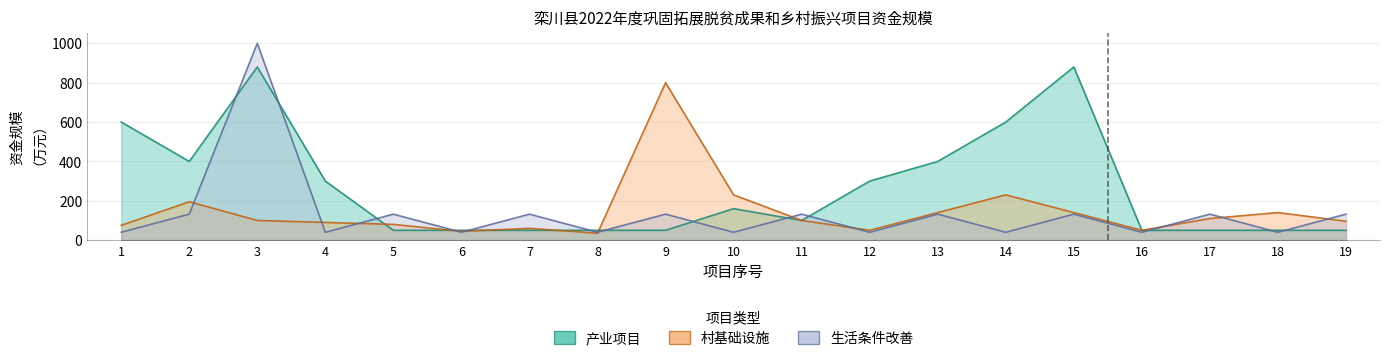

After their last crossing, which series has the higher values: 产业项目 or 生活条件改善?

生活条件改善